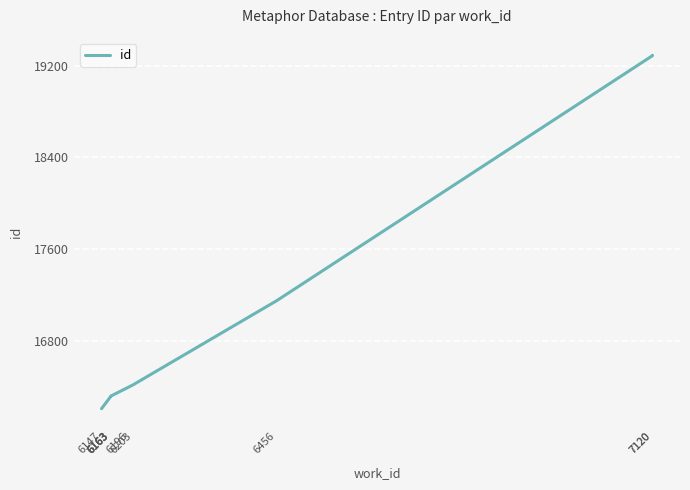

Reading right to left, what are all the values shown in this chart?

7120=19290	7120=19287	6456=17149	6203=16417	6196=16399	6163=16317	6163=16316	6163=16315	6163=16313	6147=16208